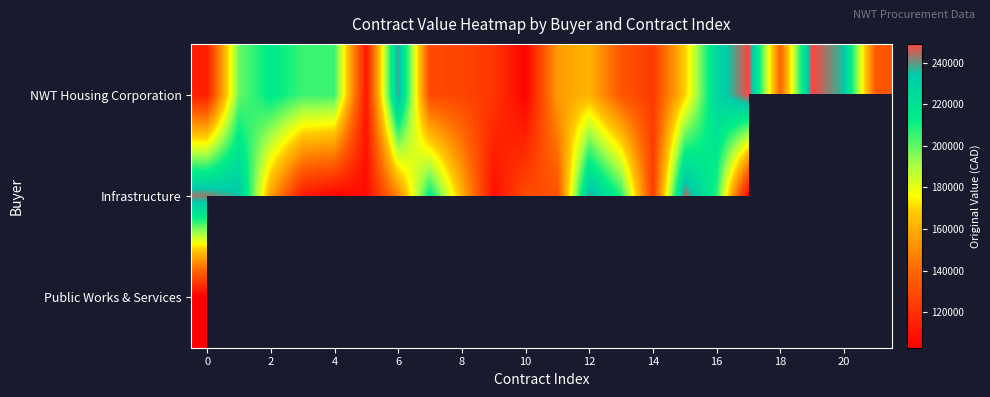

Which series has the largest total across all categories?

NWT Housing Corporation